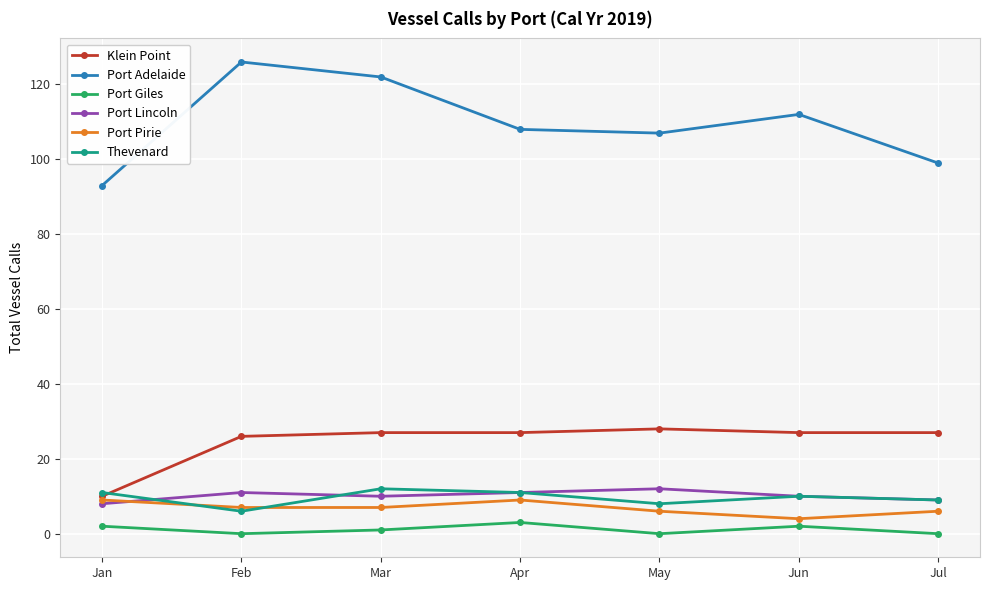

Reading right to left, extract all data points from this chart.

Klein Point: 27	27	28	27	27	26	10
Port Adelaide: 99	112	107	108	122	126	93
Port Giles: 0	2	0	3	1	0	2
Port Lincoln: 9	10	12	11	10	11	8
Port Pirie: 6	4	6	9	7	7	9
Thevenard: 9	10	8	11	12	6	11